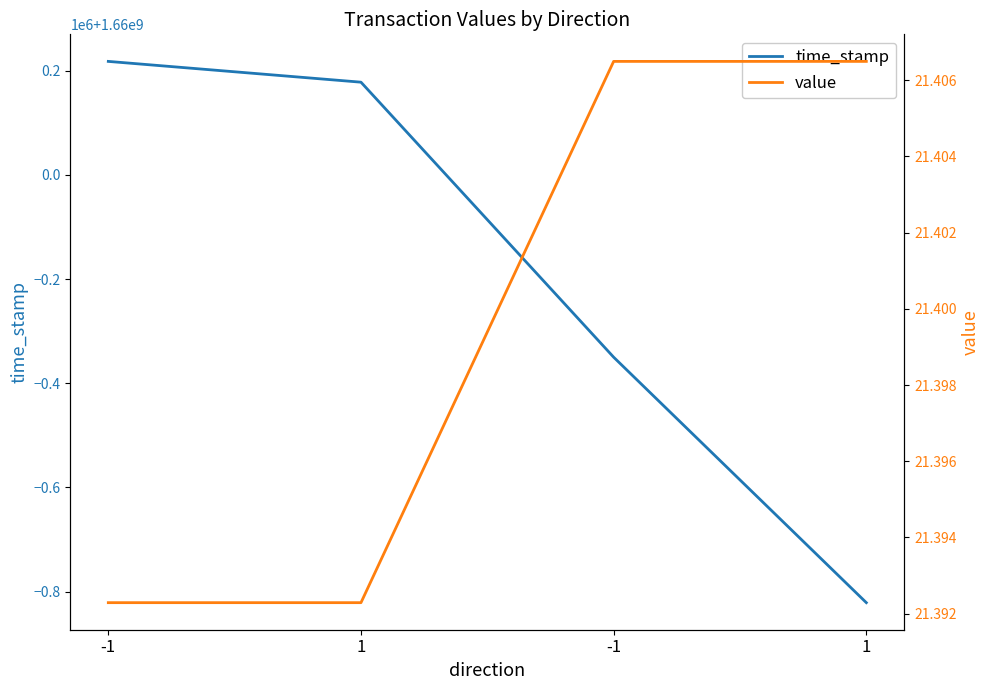

What is the label of the 3rd point from the right?

1